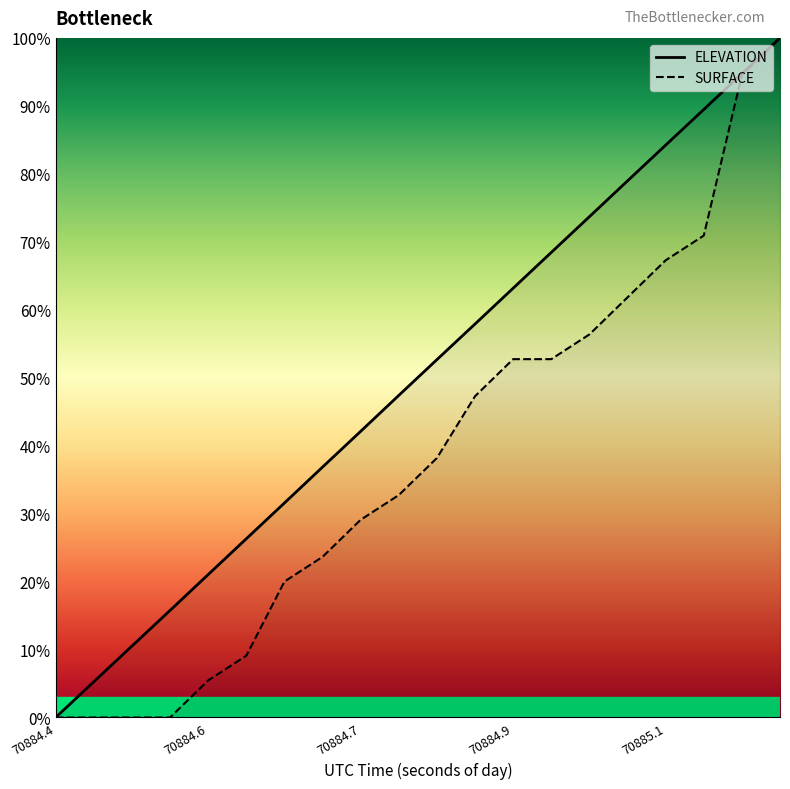

What position from the left is 70884.9854?

15